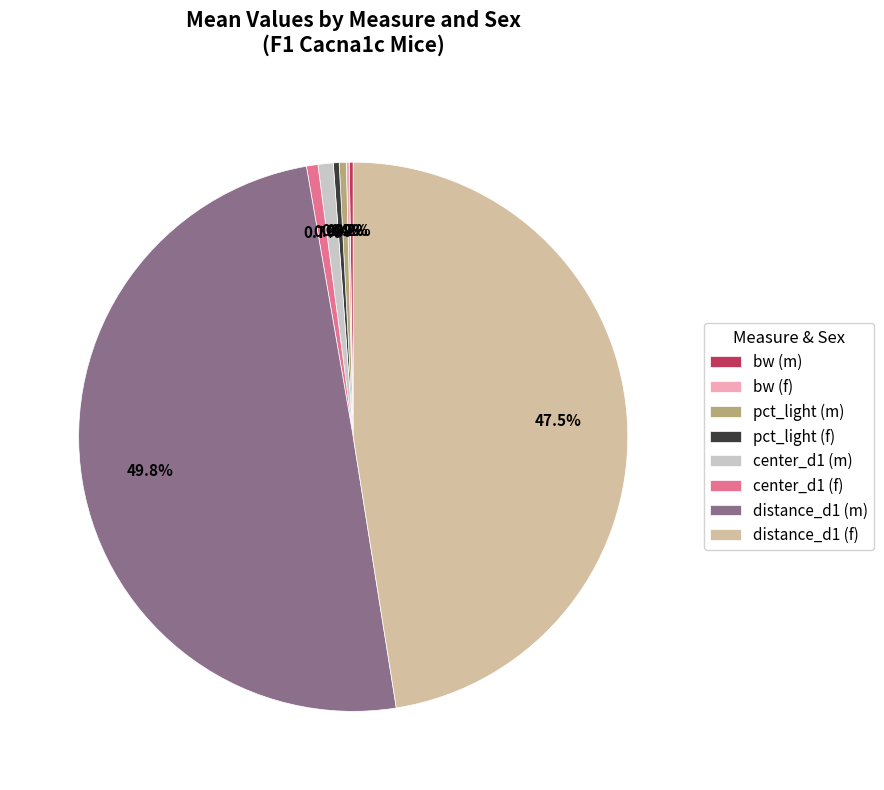

To the nearest percent, what percentage of the pie is center_d1 (f)?

1%